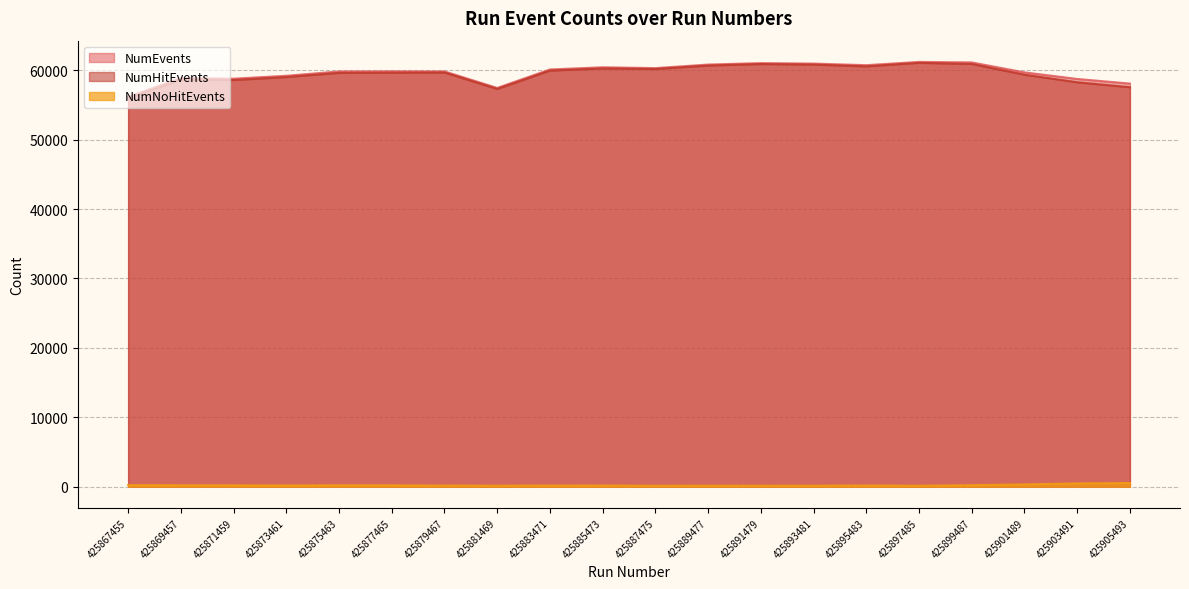

The value of NumHitEvents at 425873461 is 32358. True or false?

False